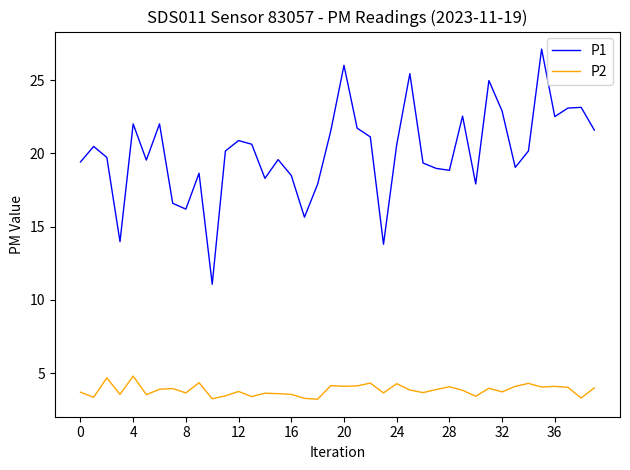

Which series has the largest total across all categories?

P1